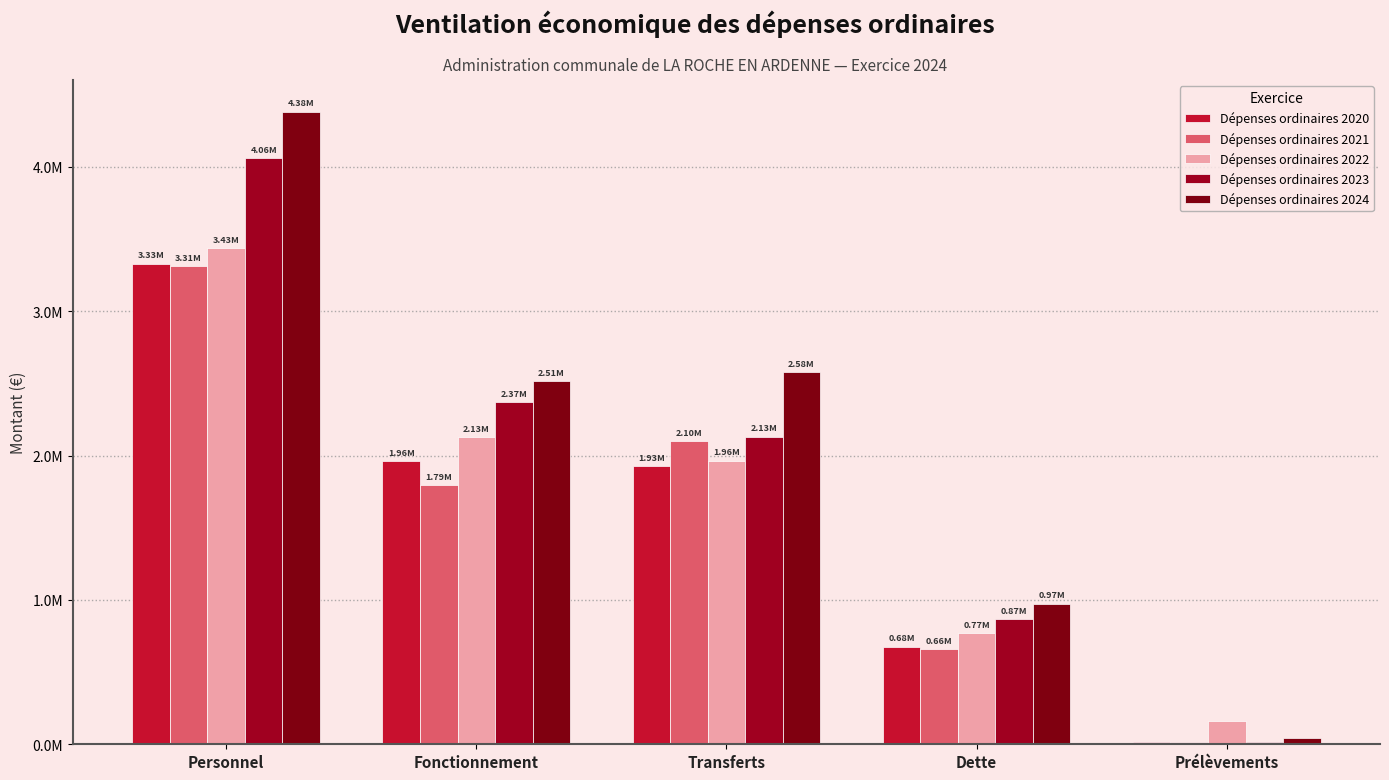

What is the average value of the Dépenses ordinaires 2024 series?

2099363.6